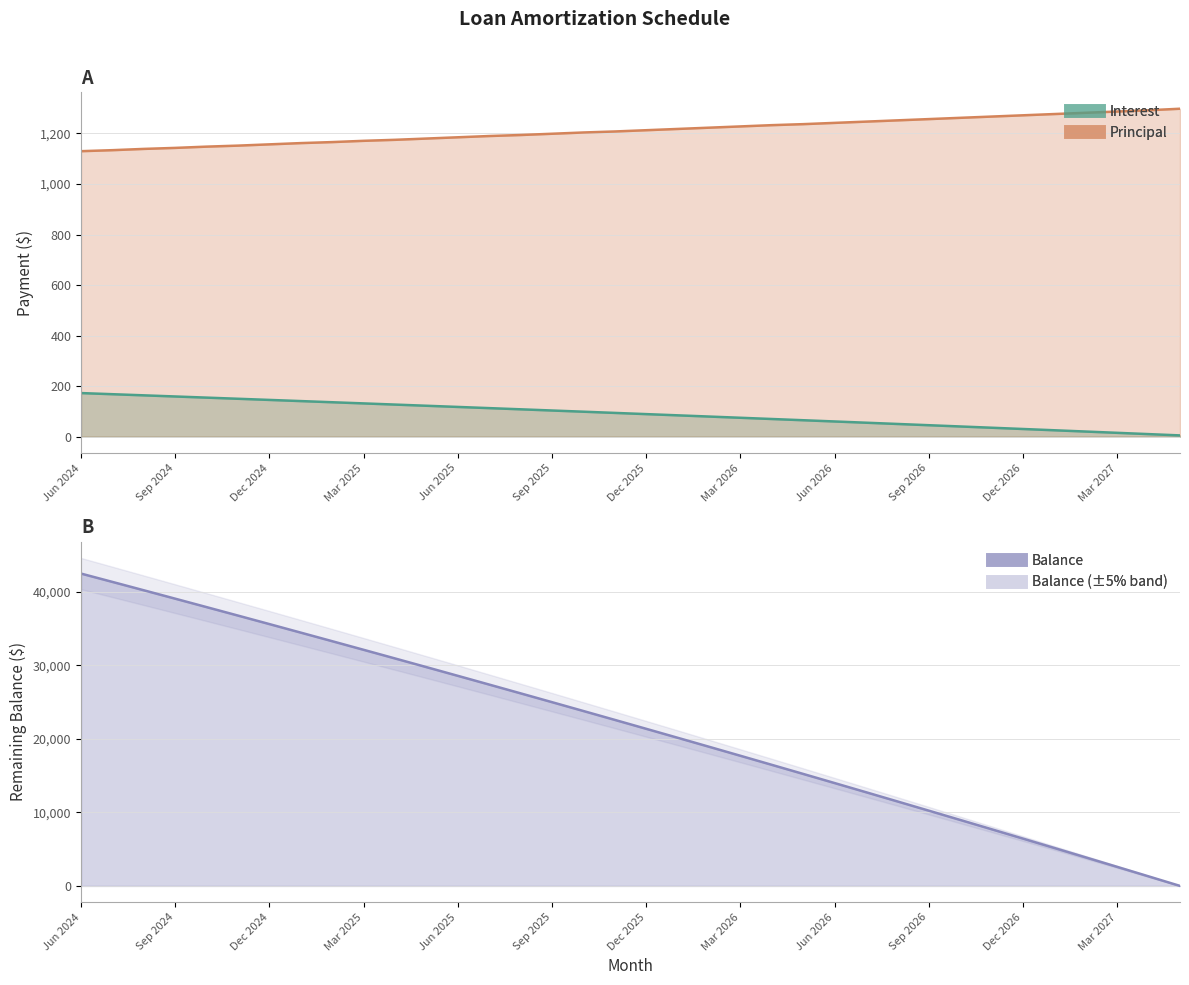

At which label does Principal first exceed 1213?

Jan 2026